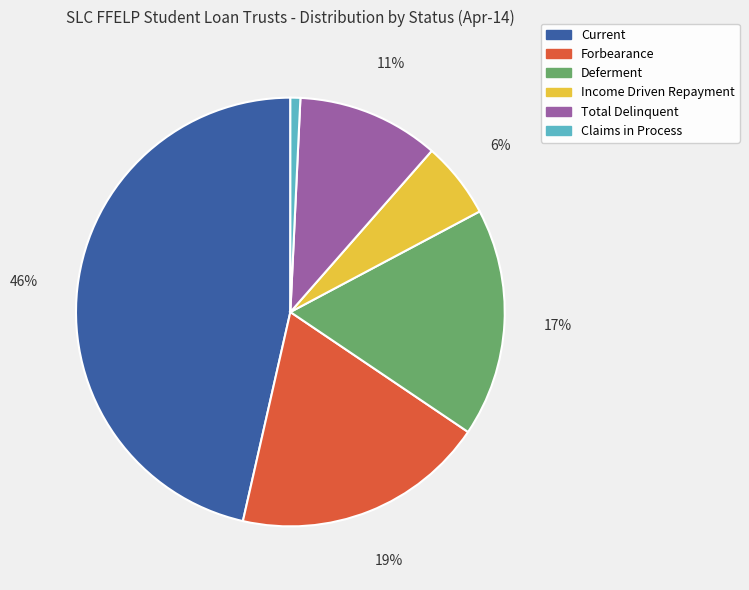

Between Forbearance and Current, which is larger?

Current